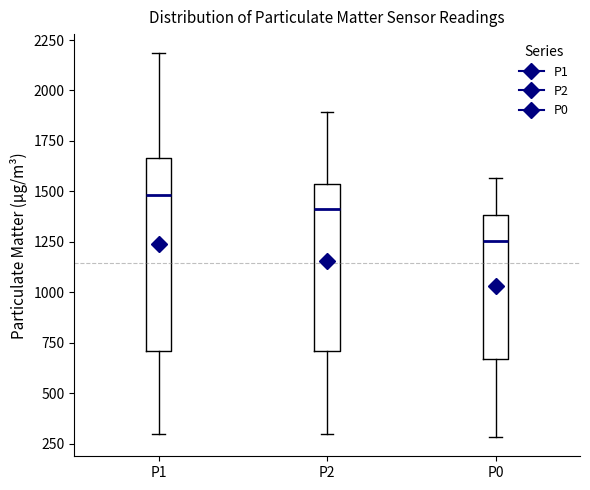

Which box has the lowest median line?

P0